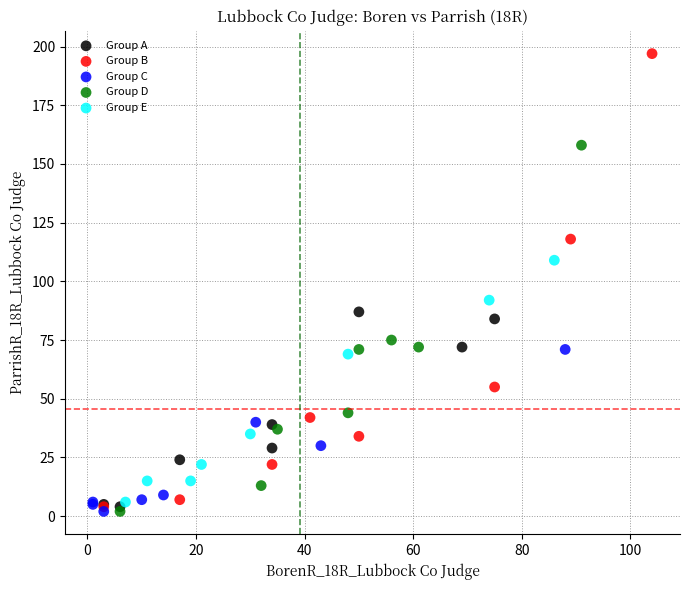

Which series contains the highest Y value?

Group B